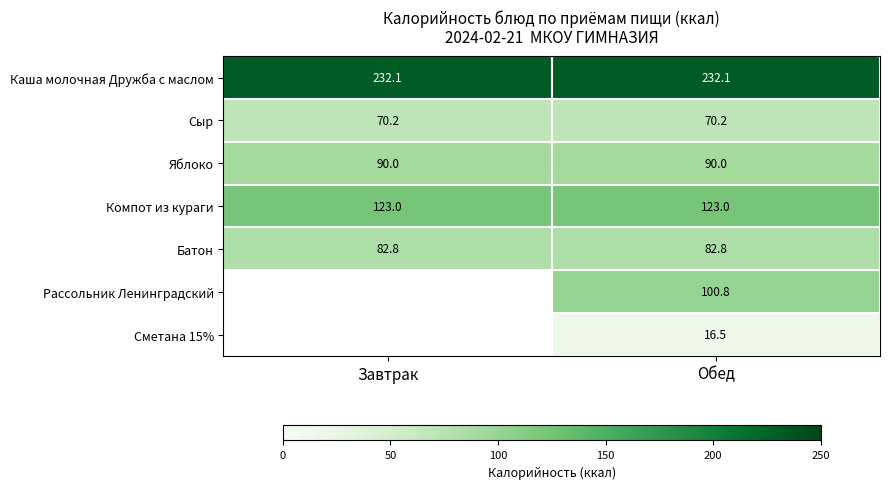

What is the difference between the highest and lowest values at Обед?

215.6